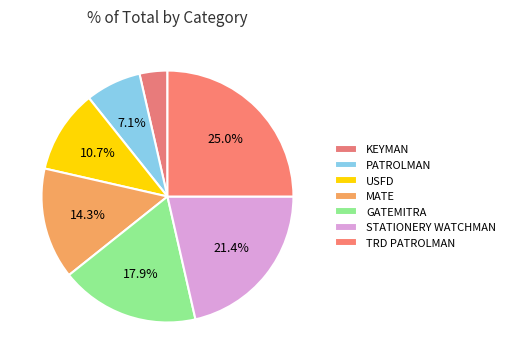

To the nearest percent, what is the difference between the largest and smallest slice percentages?

21%